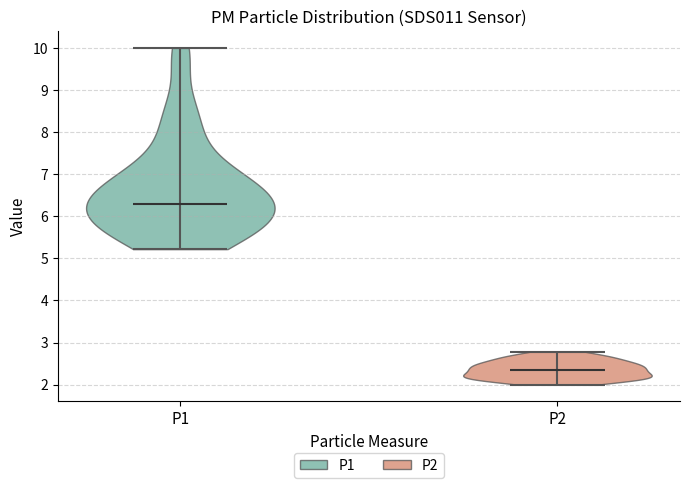

Which violin has the lowest median line?

P2